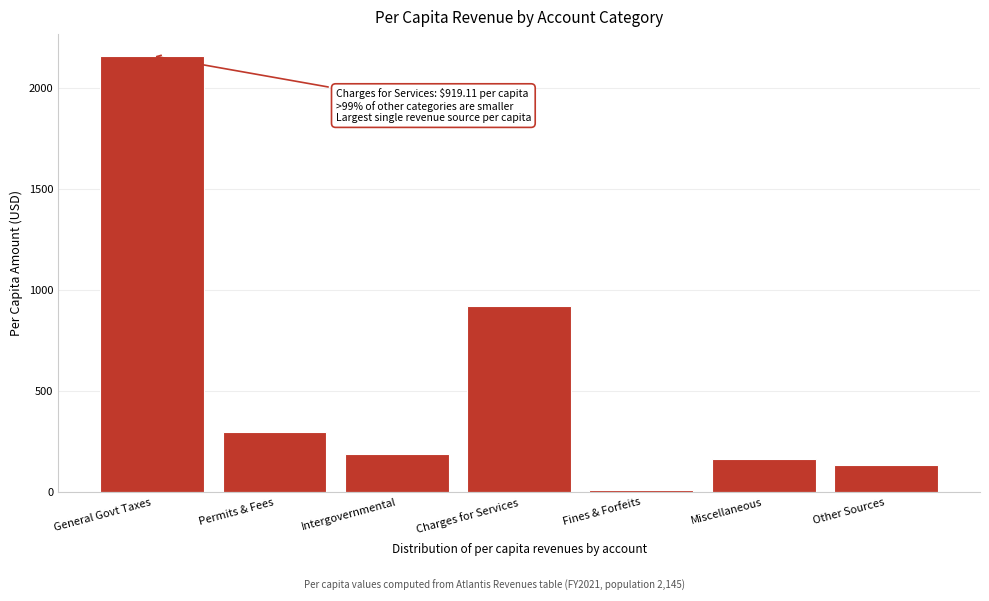

Reading right to left, list all the values displayed in this chart.

135.7	164.8	7.5	919.1	188.8	296.7	2159.9